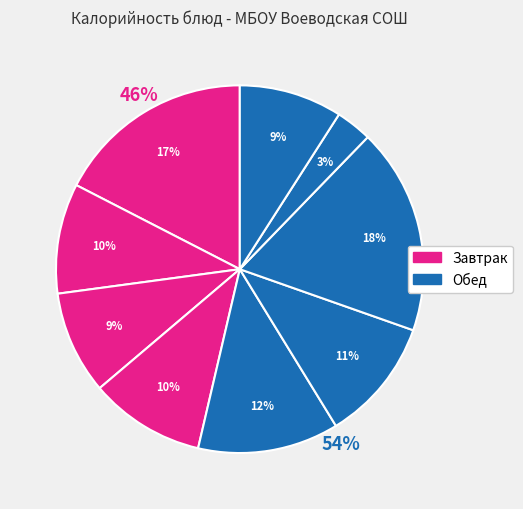

Count the number of slices in the pie.

9